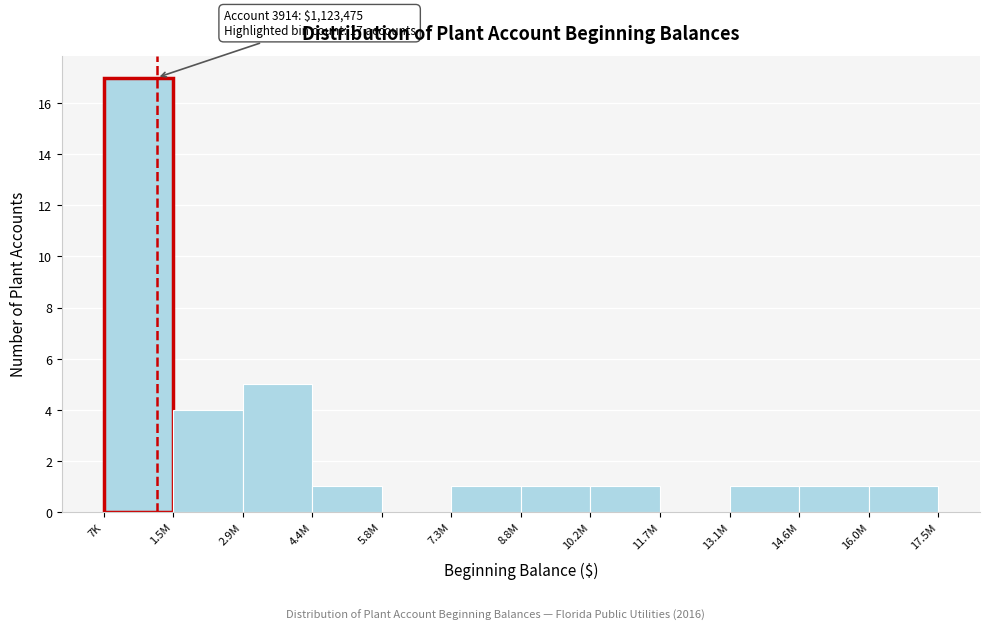

Reading right to left, transcribe all the data shown in this chart.

16.0M=1	14.6M=1	13.1M=1	11.7M=0	10.2M=1	8.8M=1	7.3M=1	5.8M=0	4.4M=1	2.9M=5	1.5M=4	7K=17